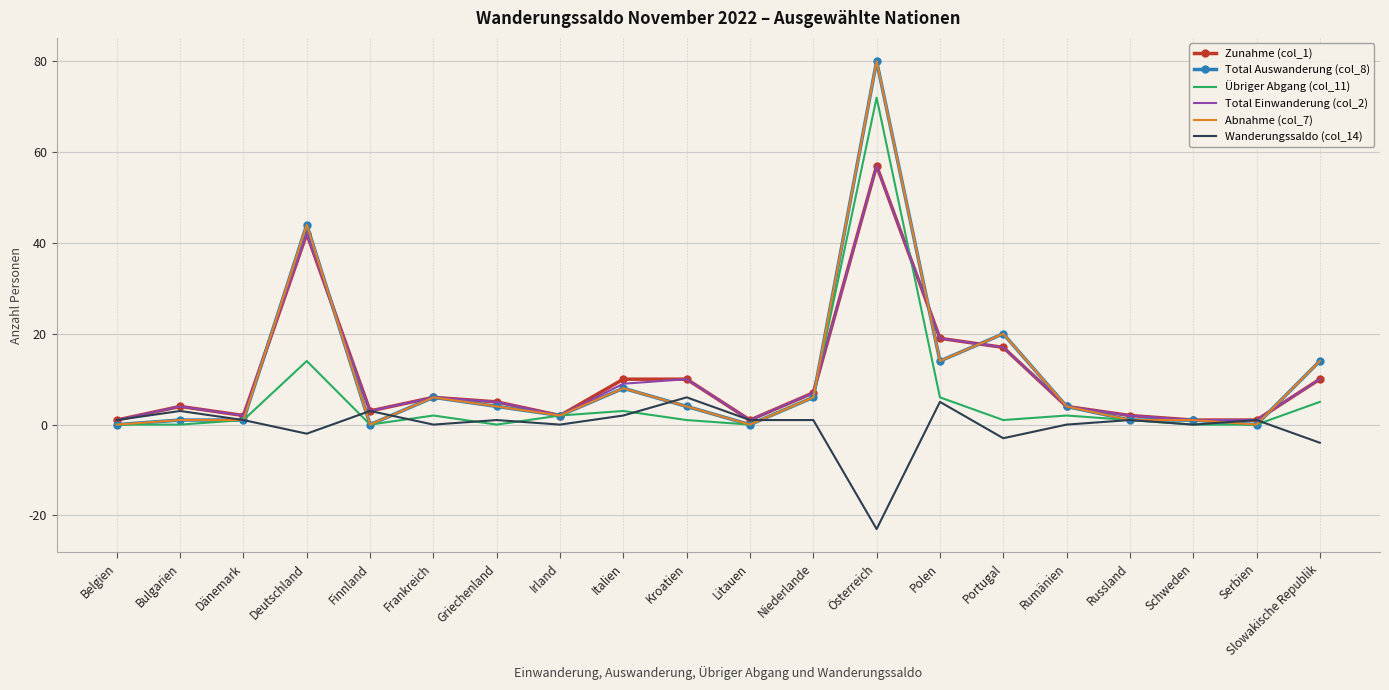

Between Rumänien and Slowakische Republik, which is larger?

Slowakische Republik